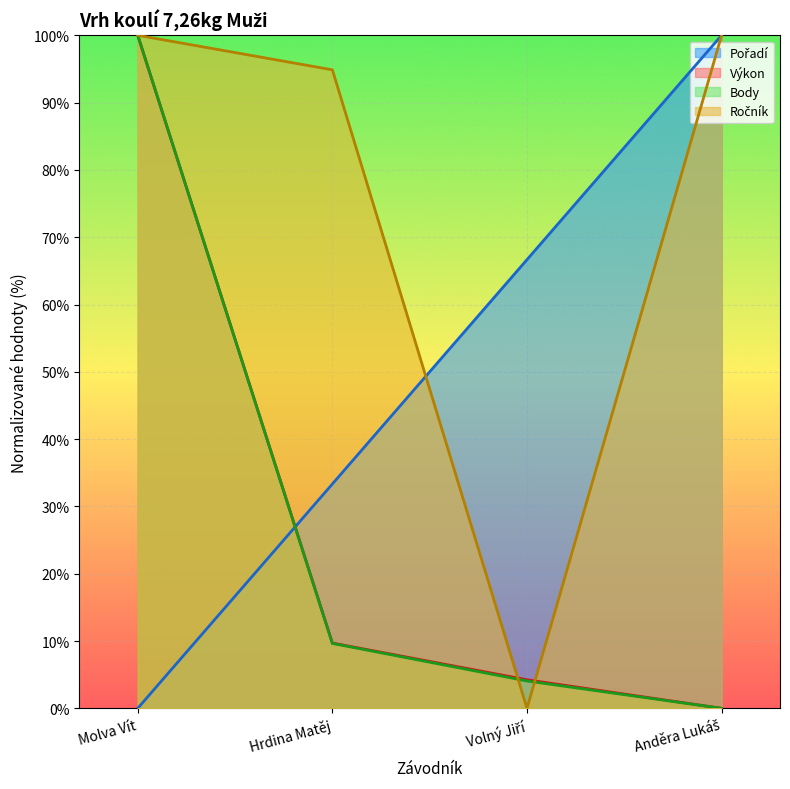

What is the value of the Pořadí point at the 3rd from the left?

66.7